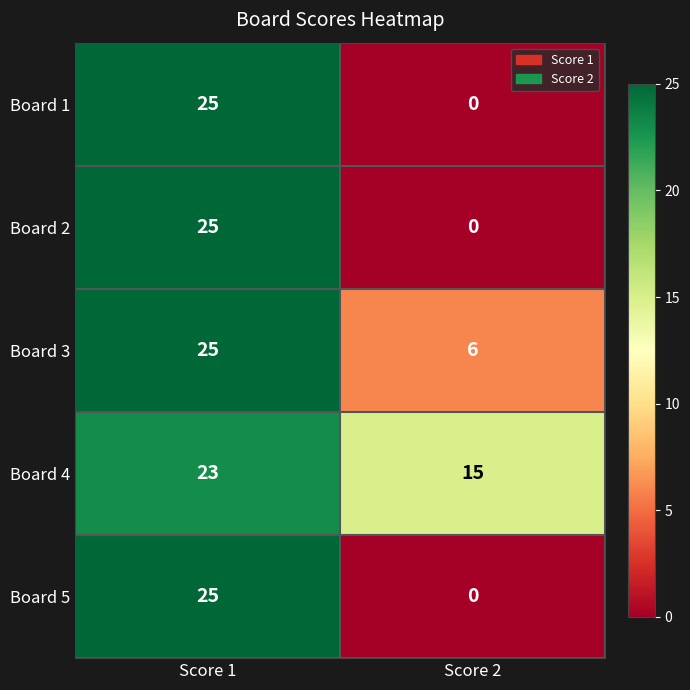

Reading right to left, transcribe all the data shown in this chart.

Board 1: 0	25
Board 2: 0	25
Board 3: 6	25
Board 4: 15	23
Board 5: 0	25